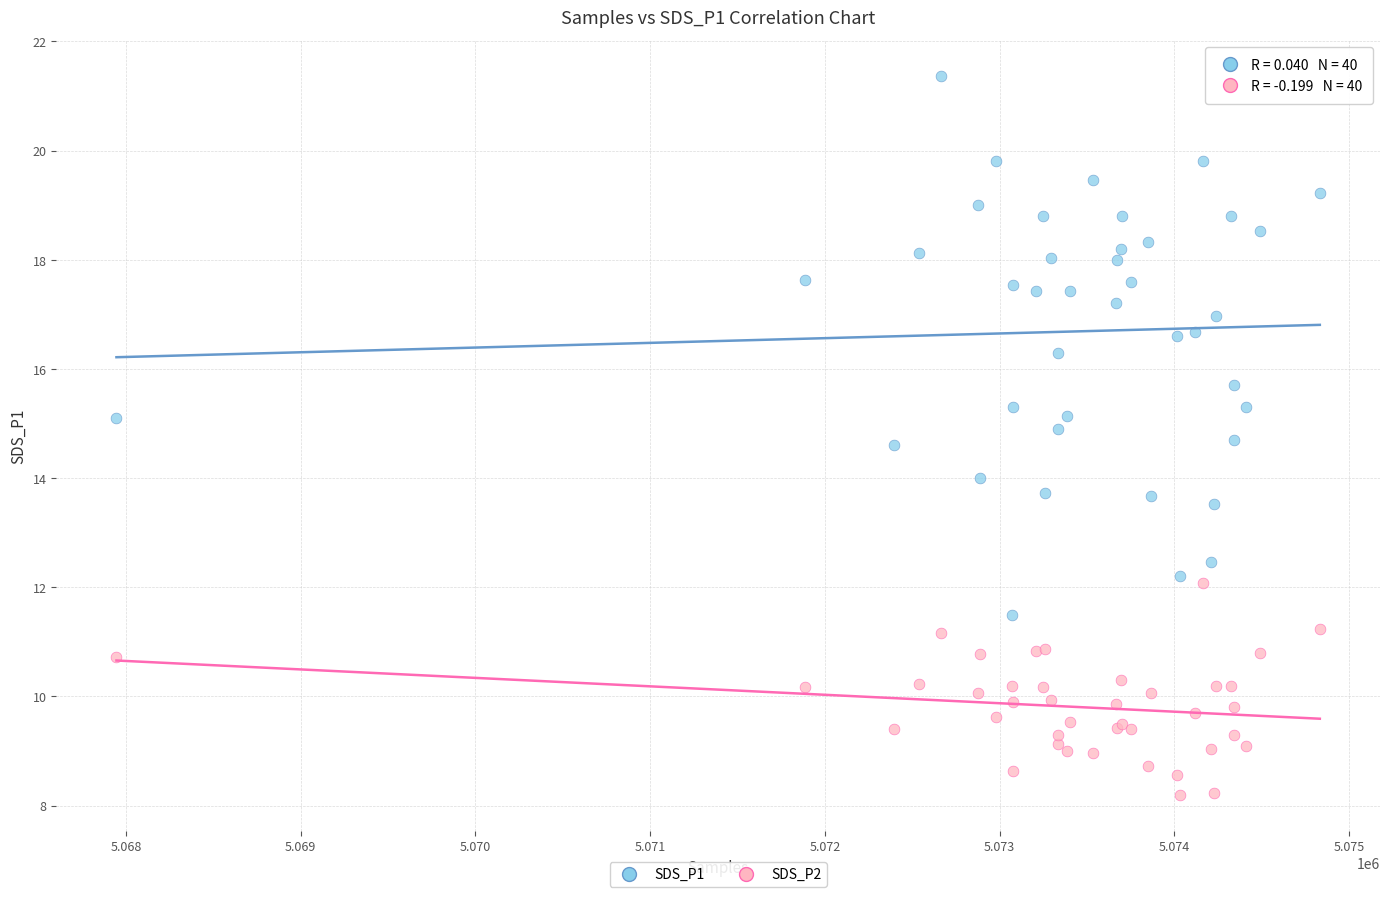

Which series contains the highest Y value?

SDS_P1